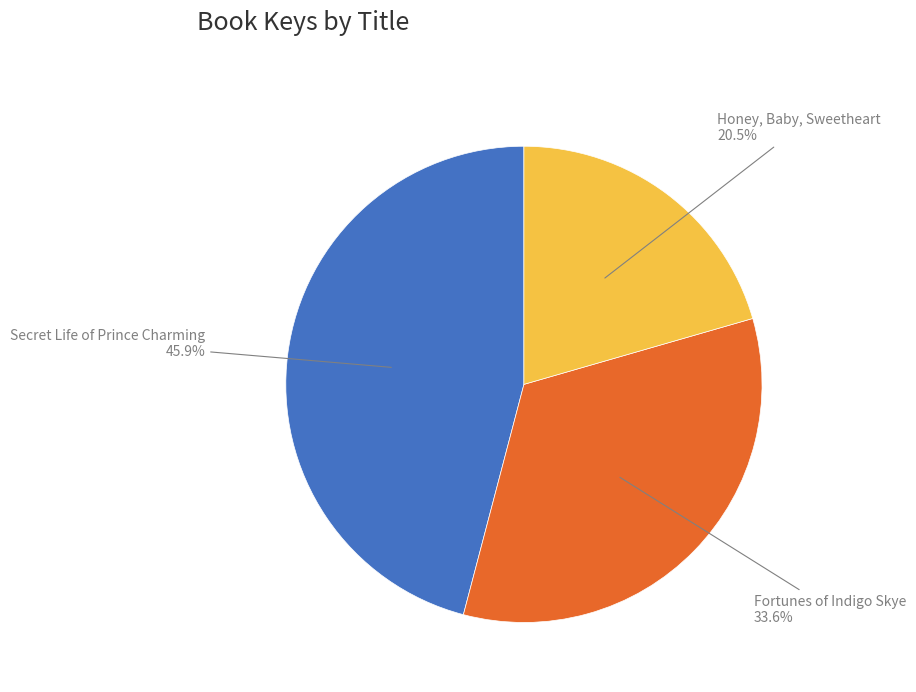

Is there a majority slice in this chart?

No